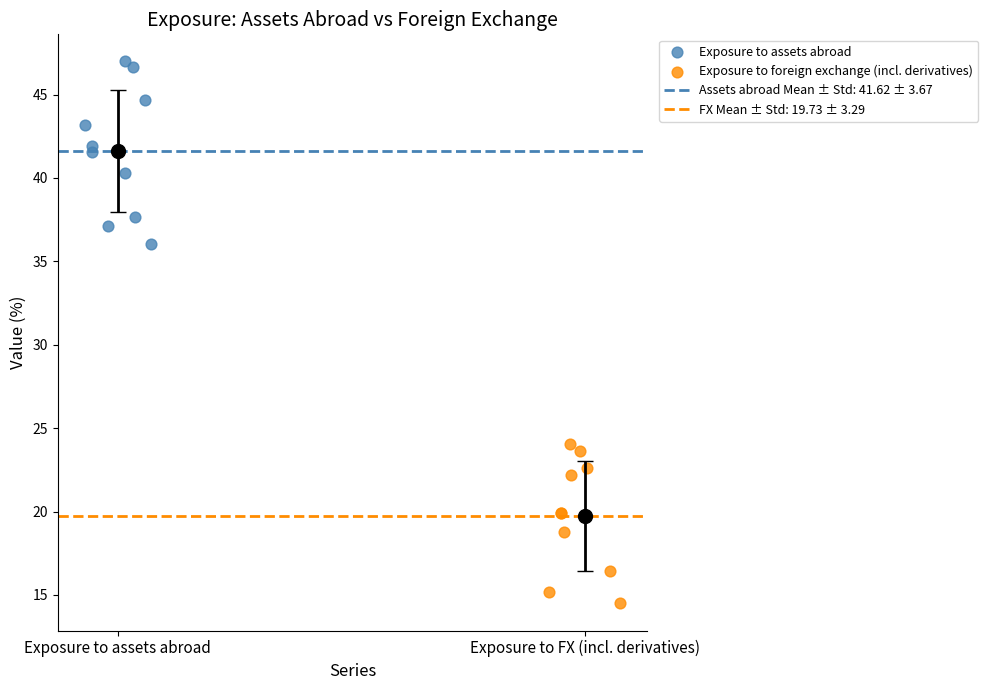

Which series contains the highest Y value?

Exposure to assets abroad